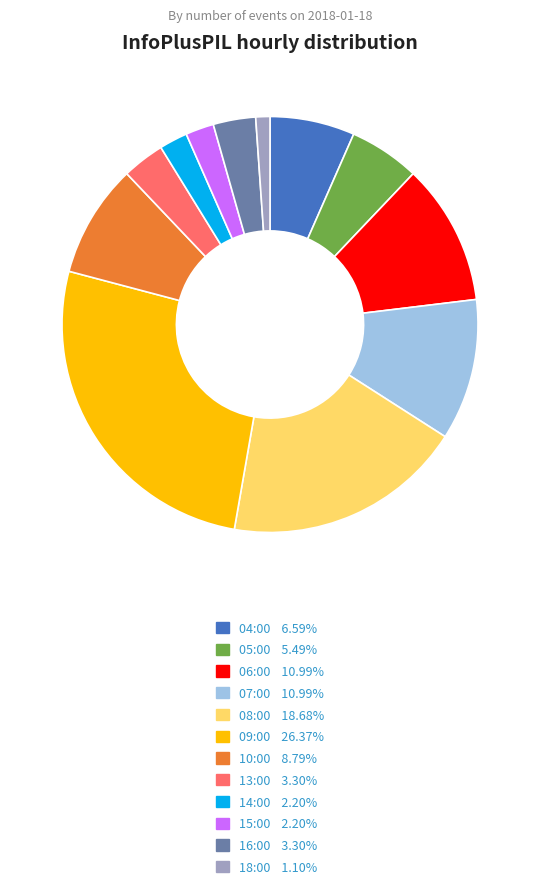

Does 04:00 account for over 50% of the chart?

No